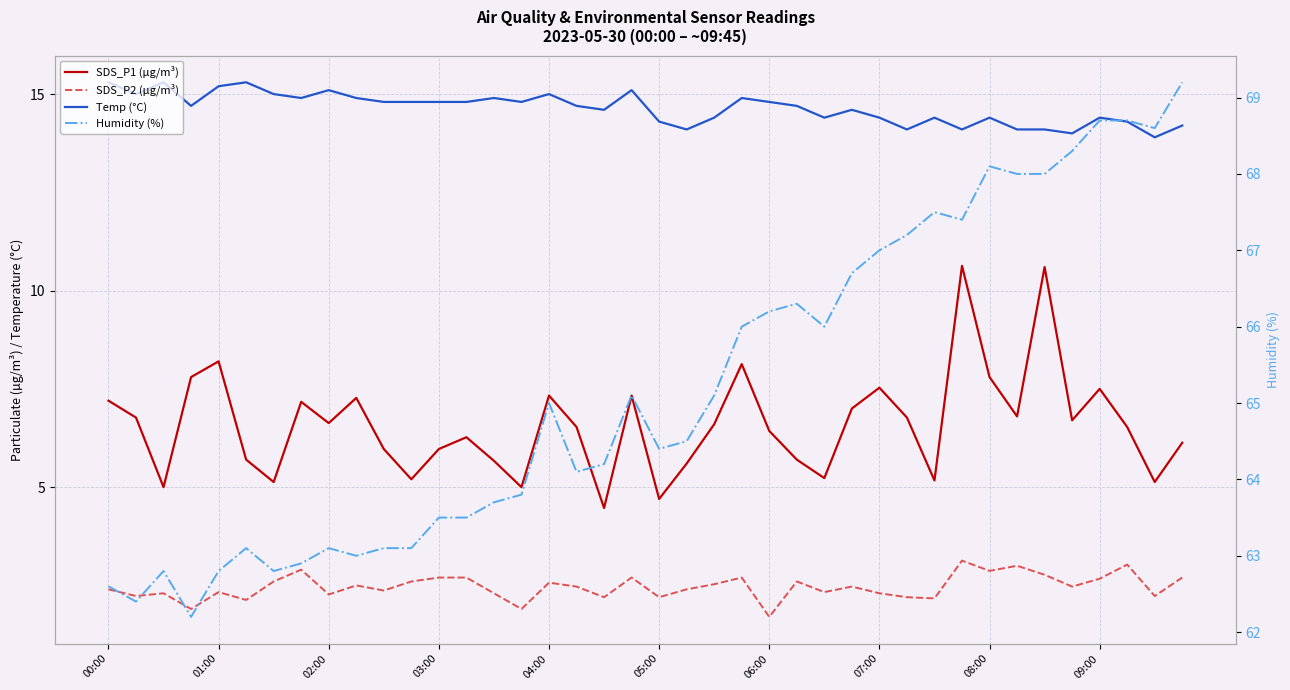

What is the label of the 4th point from the left?

03:00